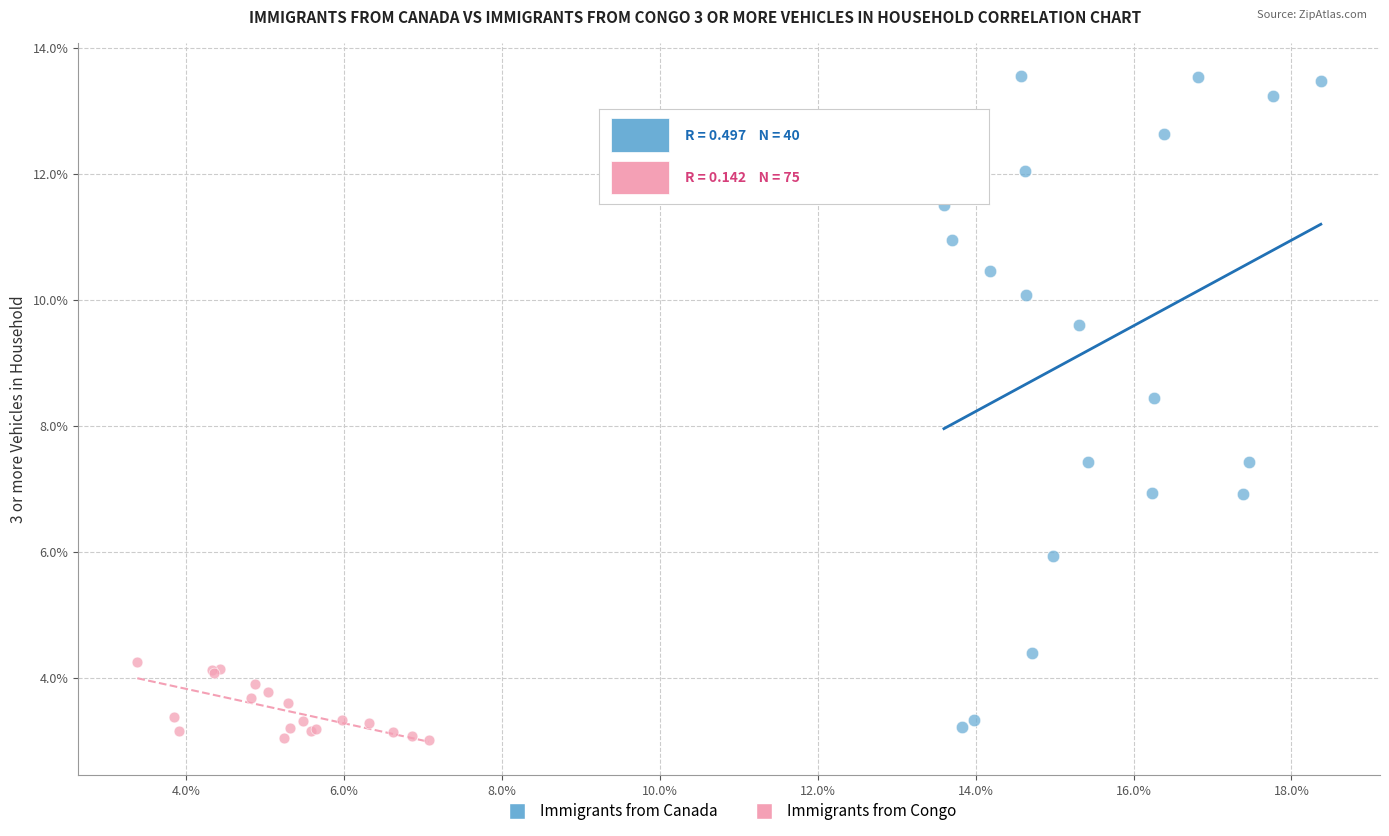

Which series has the widest spread of Y values?

Immigrants from Canada